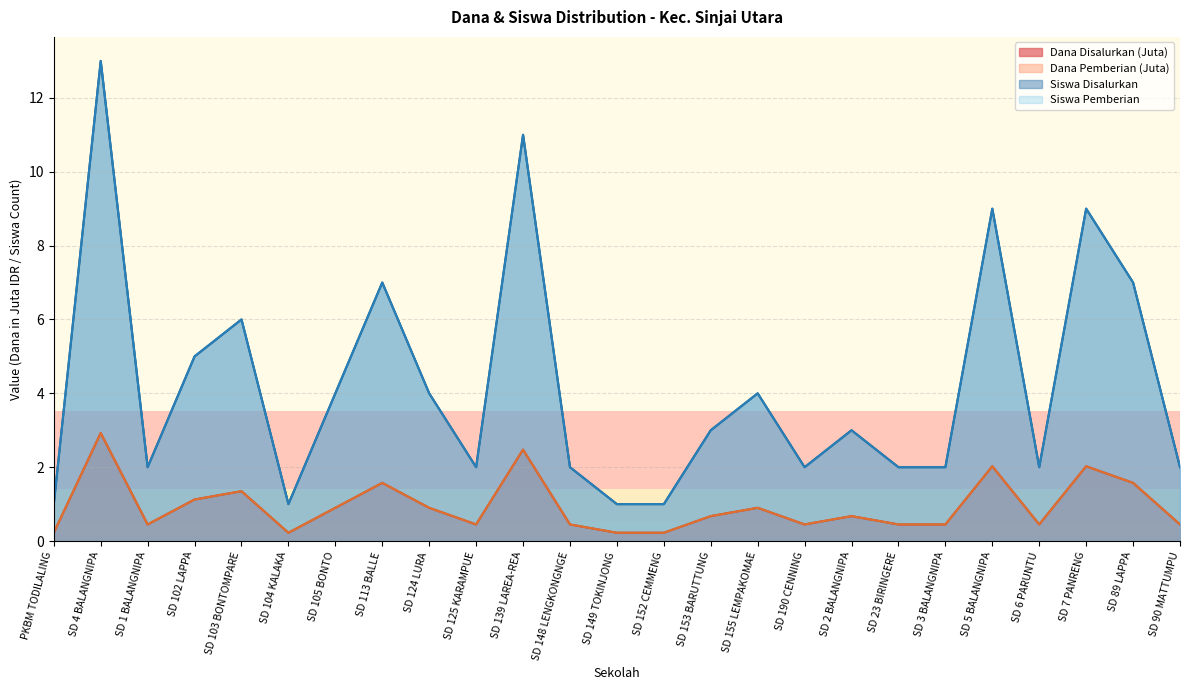

Reading left to right, transcribe all the data shown in this chart.

Dana Disalurkan: 0.2	2.9	0.5	1.1	1.4	0.2	0.9	1.6	0.9	0.5	2.5	0.5	0.2	0.2	0.7	0.9	0.5	0.7	0.5	0.5	2.0	0.5	2.0	1.6	0.5
Siswa Disalurkan: 0.2	2.9	0.5	1.1	1.4	0.2	0.9	1.6	0.9	0.5	2.5	0.5	0.2	0.2	0.7	0.9	0.5	0.7	0.5	0.5	2.0	0.5	2.0	1.6	0.5
Dana Pemberian: 1.0	13.0	2.0	5.0	6.0	1.0	4.0	7.0	4.0	2.0	11.0	2.0	1.0	1.0	3.0	4.0	2.0	3.0	2.0	2.0	9.0	2.0	9.0	7.0	2.0
Siswa Pemberian: 1.0	13.0	2.0	5.0	6.0	1.0	4.0	7.0	4.0	2.0	11.0	2.0	1.0	1.0	3.0	4.0	2.0	3.0	2.0	2.0	9.0	2.0	9.0	7.0	2.0